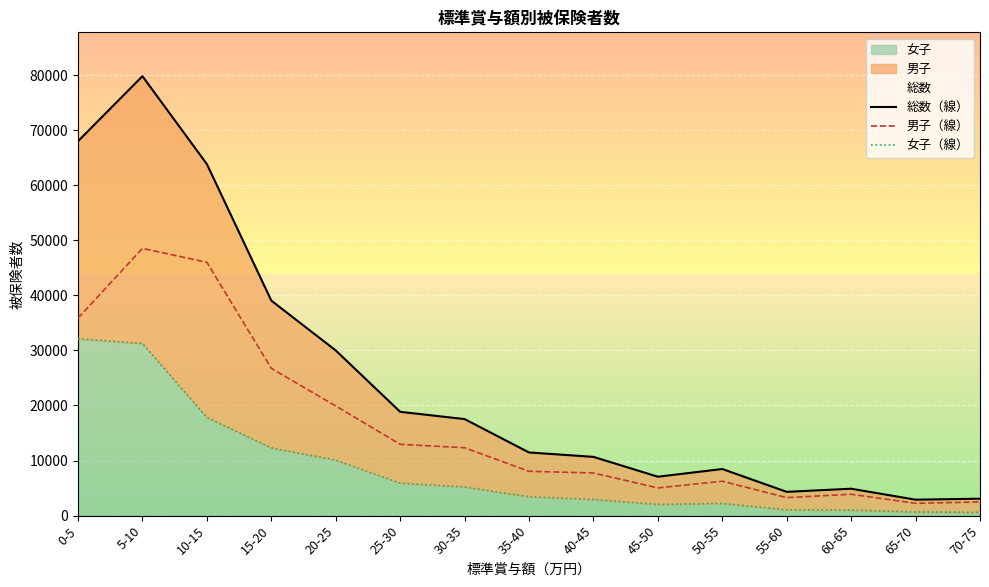

True or false: 総数（線） and 男子（線） cross at least once.

False